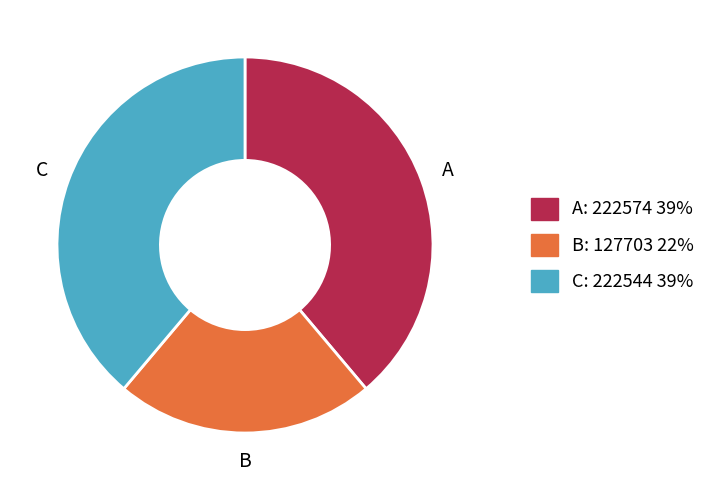

Is there a majority slice in this chart?

No